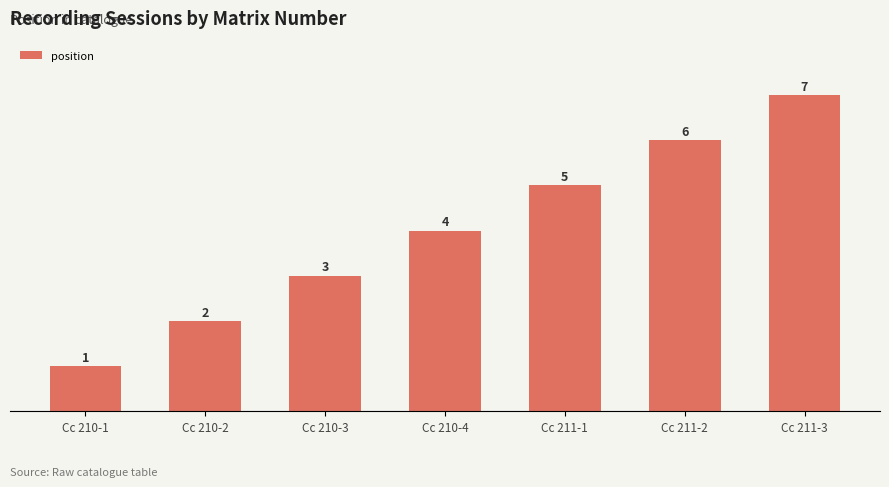

What is the label of the 2nd bar from the right?

Cc 211-2